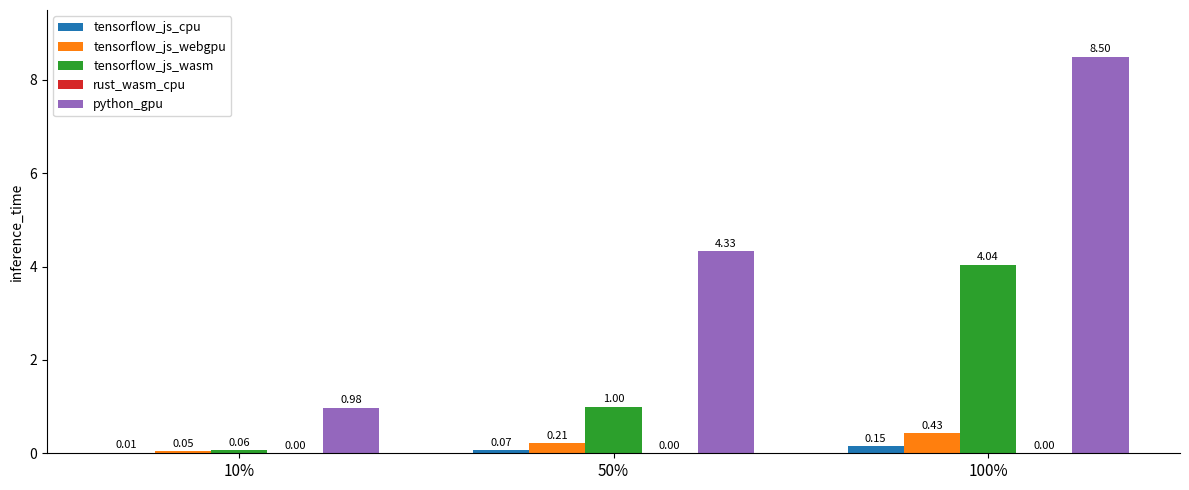

At which label does tensorflow_js_webgpu reach its peak?

100%